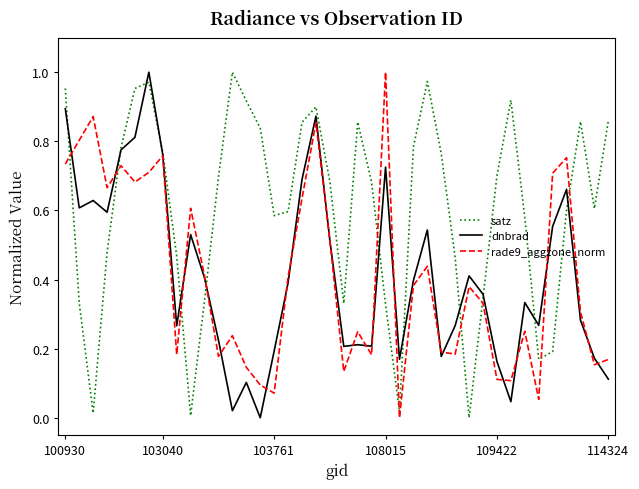

Which series has the largest total across all categories?

satz